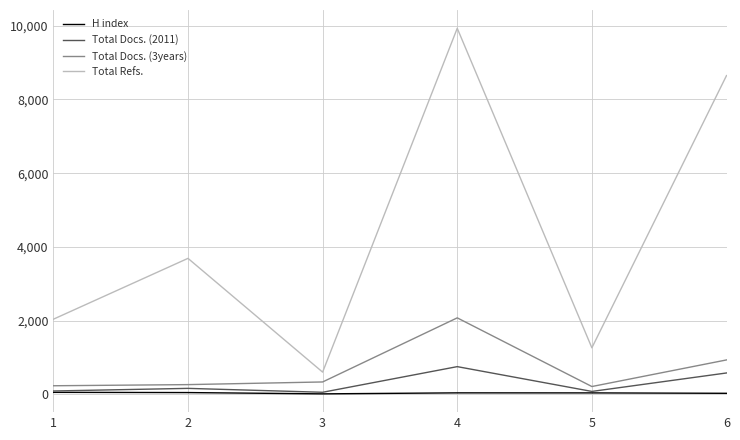

What is the total value across all series at 6?

10178